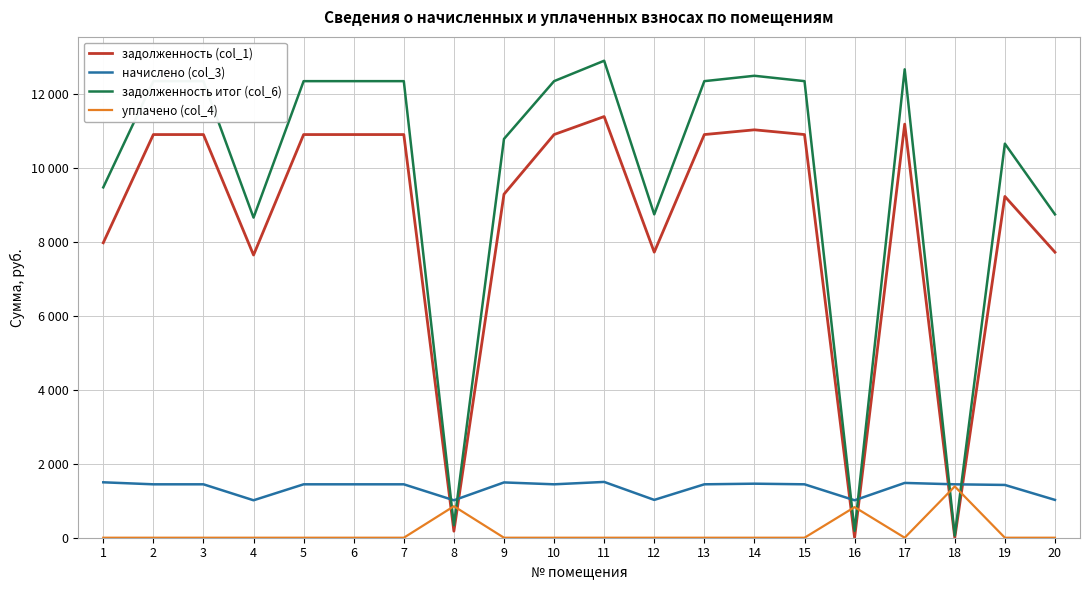

What are all the series names shown in the legend?

задолженность (col_1), начислено (col_3), задолженность итог (col_6), уплачено (col_4)